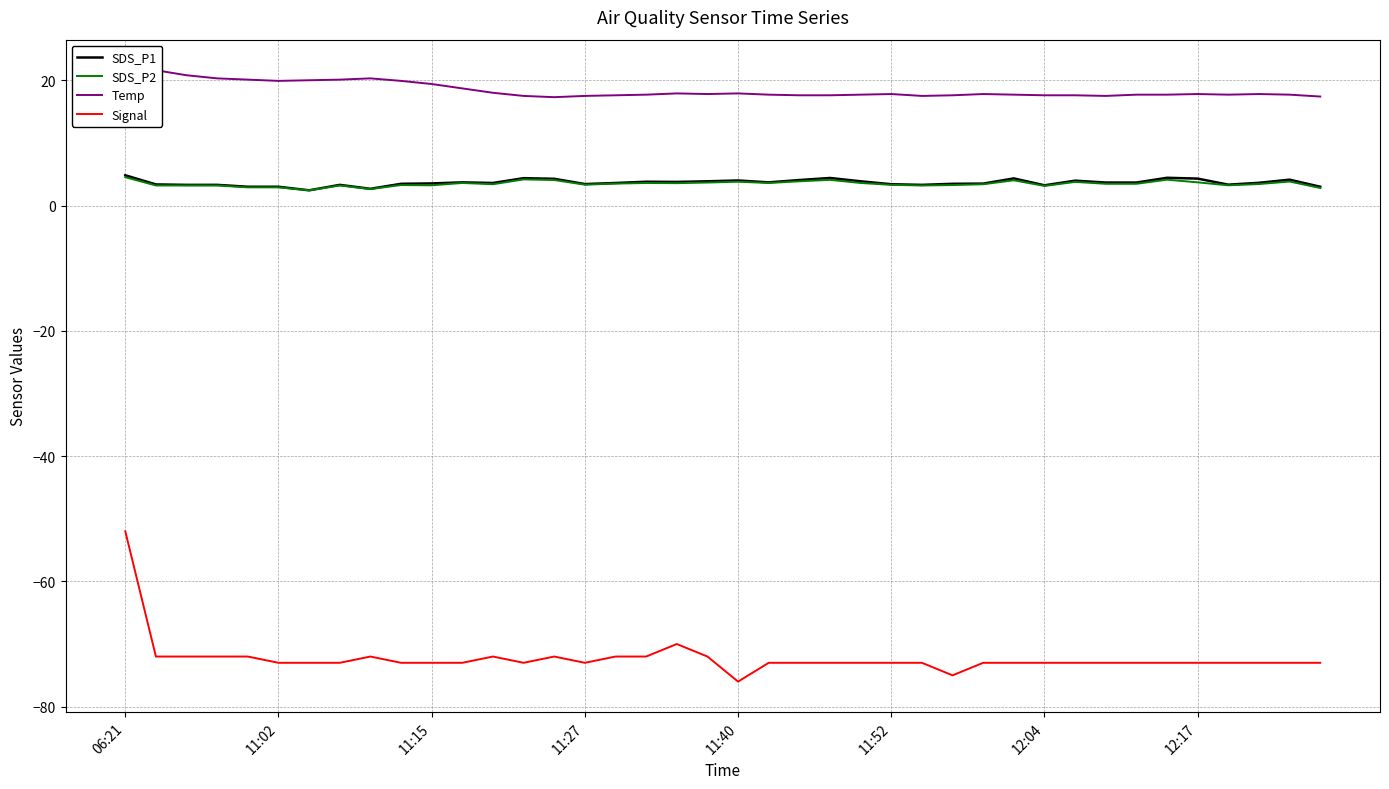

True or false: SDS_P2 and SDS_P1 intersect in this chart.

False